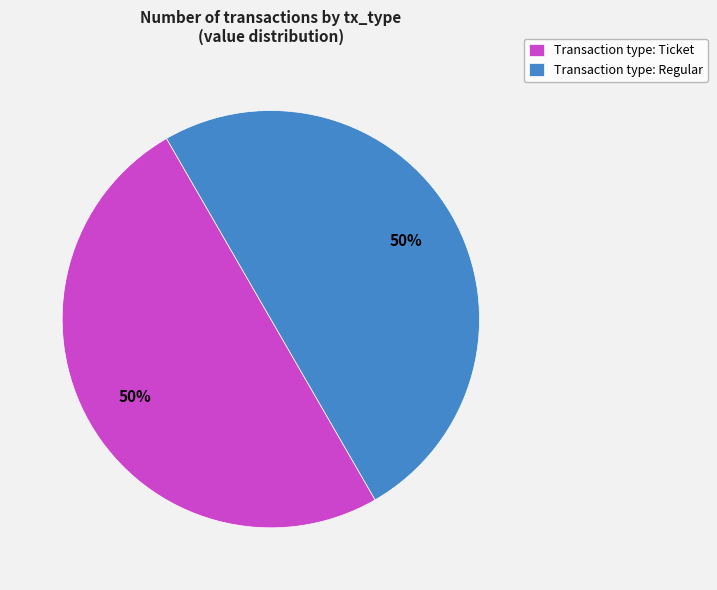

Do Transaction type: Regular and Transaction type: Ticket together represent more than half of the pie?

Yes